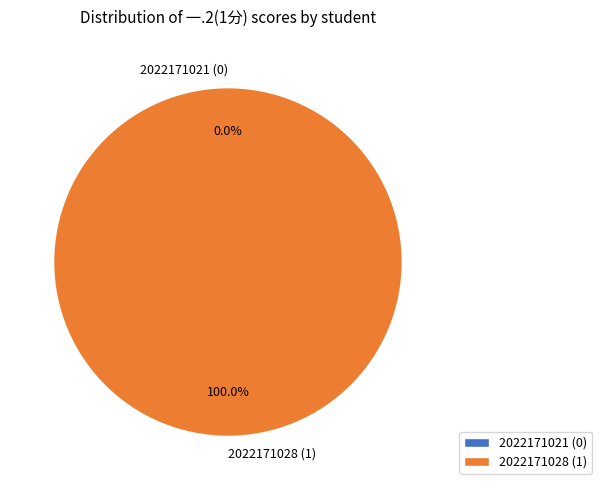

Which category has the biggest portion of the pie?

2022171028